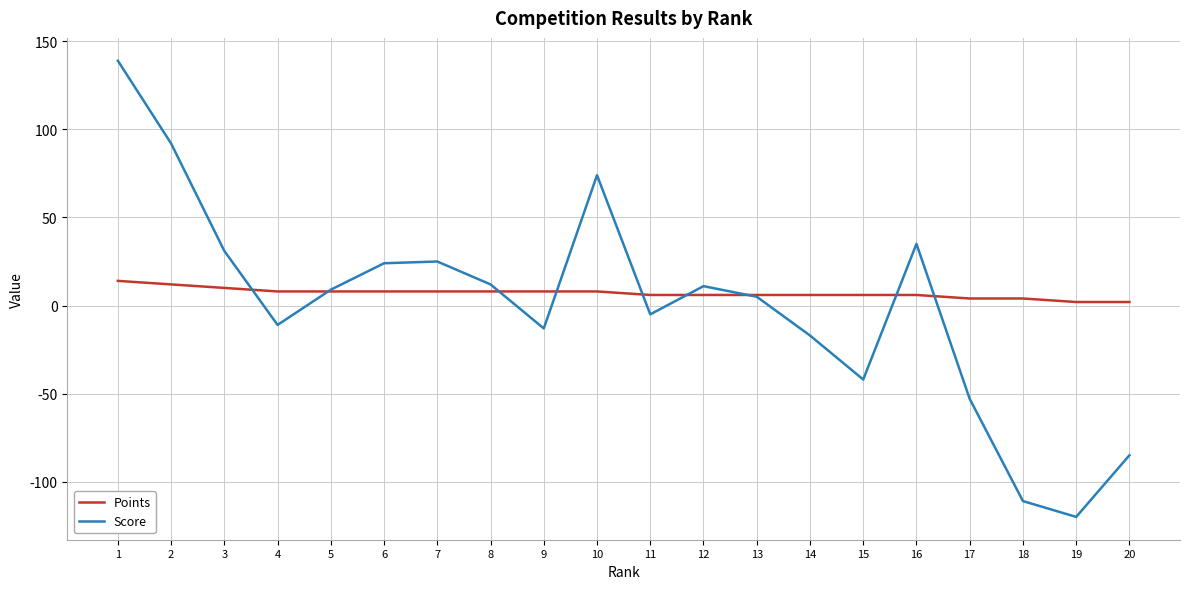

Which series has the largest range (max minus min)?

Score